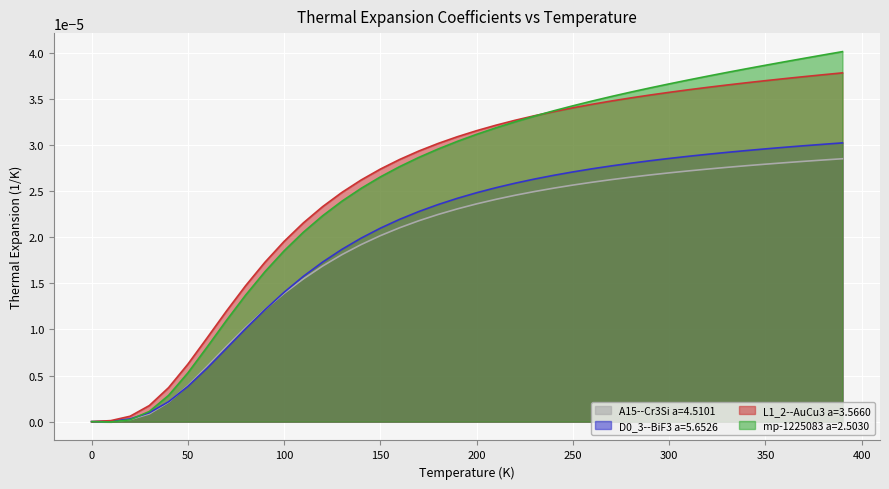

What are all the series names shown in the legend?

A15--Cr3Si a=4.5101, D0_3--BiF3 a=5.6526, L1_2--AuCu3 a=3.5660, mp-1225083 a=2.5030